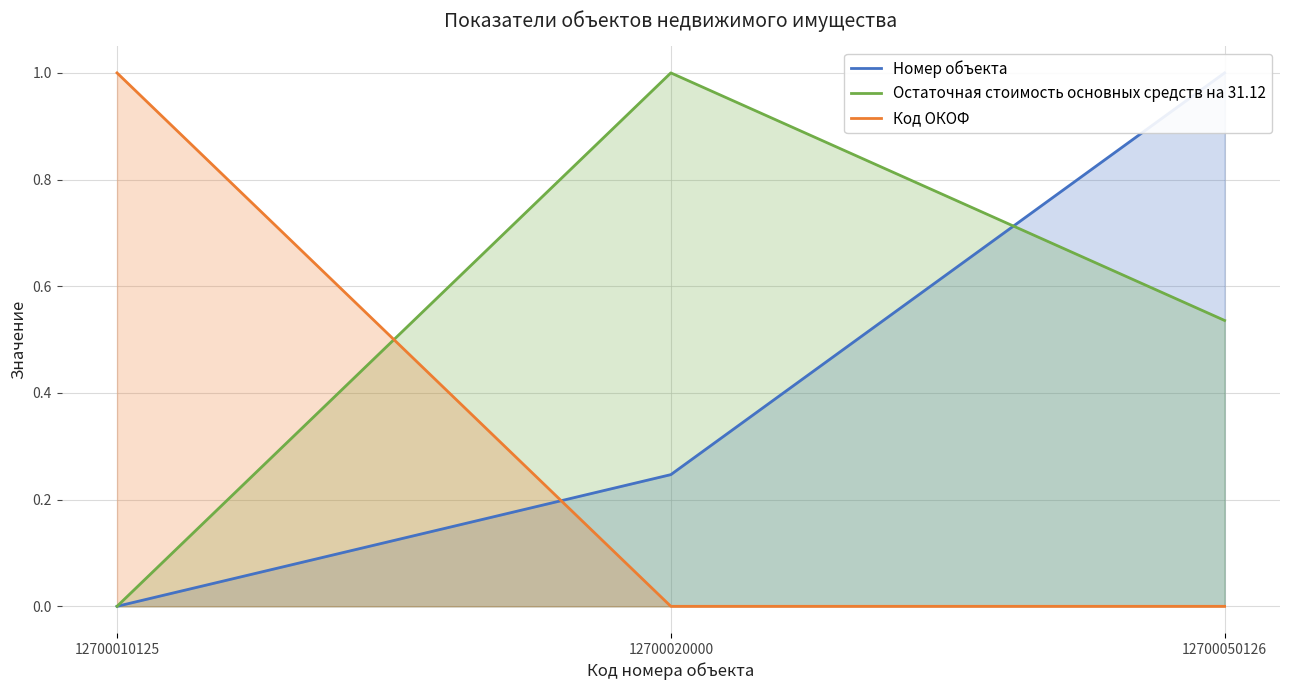

What value does the Остаточная стоимость основных средств на 31.12 series have at 12700020000?

1.0